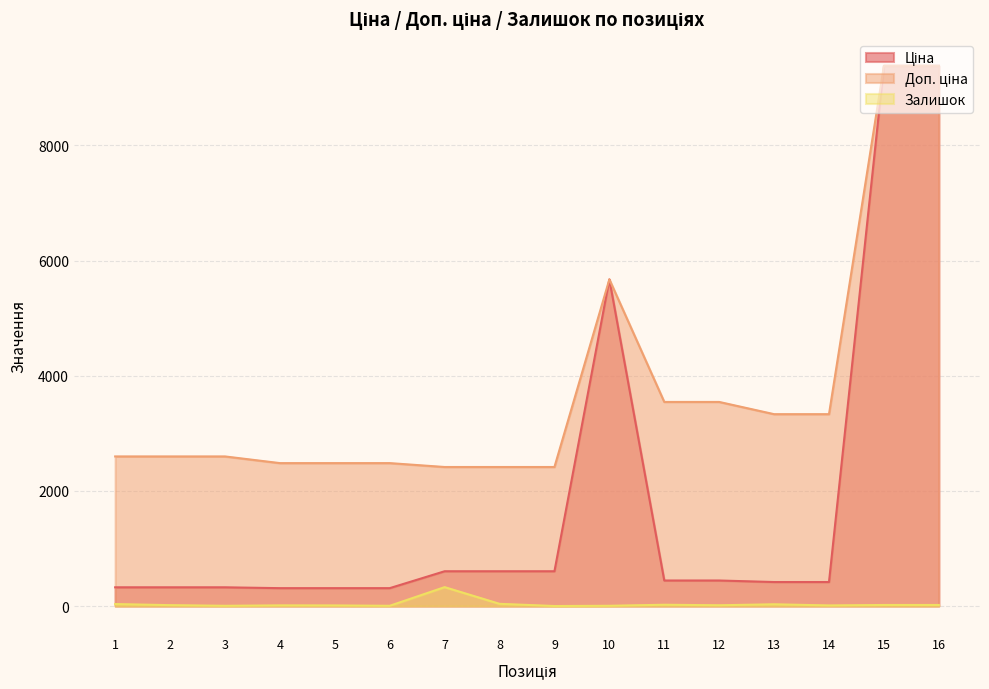

At how many categories does at least one series exceed 6551?

2